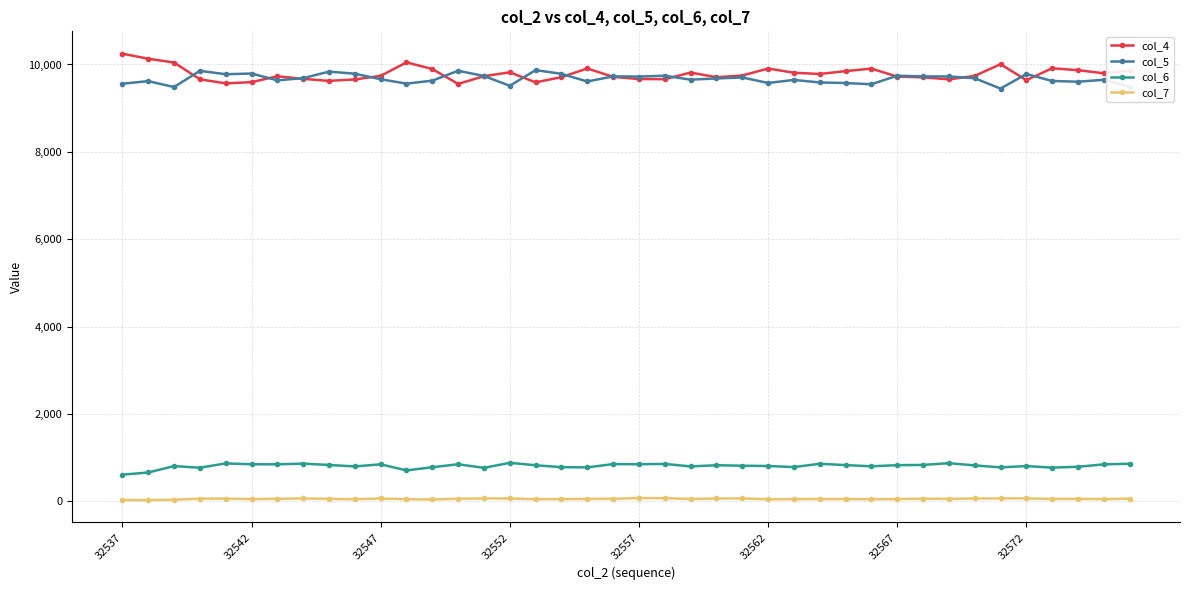

True or false: col_6 has more than 0 points higher than both neighbors.

True